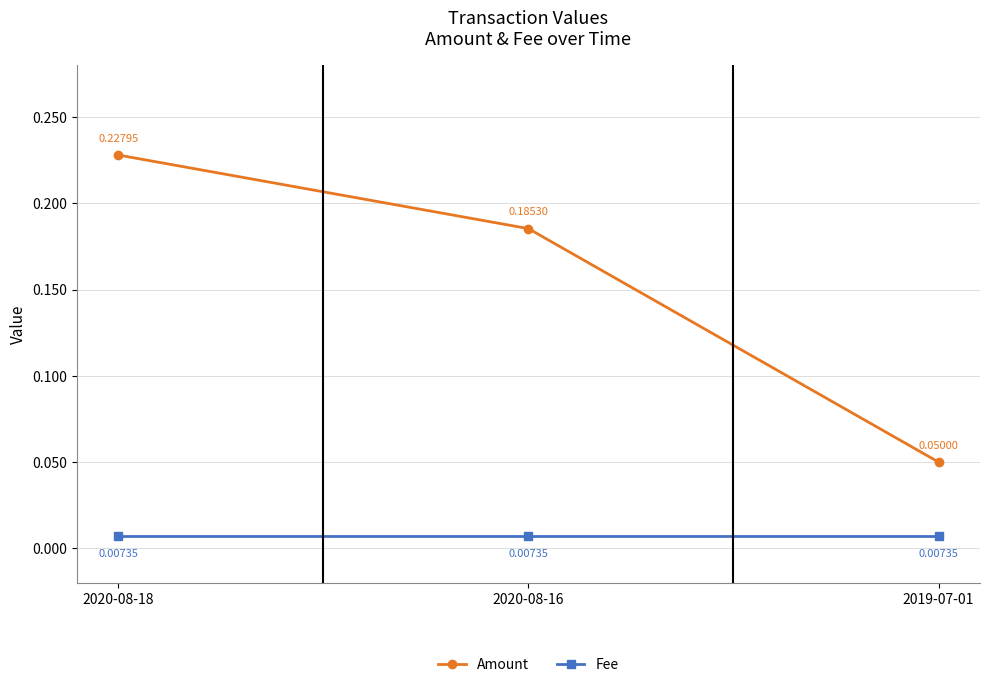

What is the sum of all Amount values?

0.5